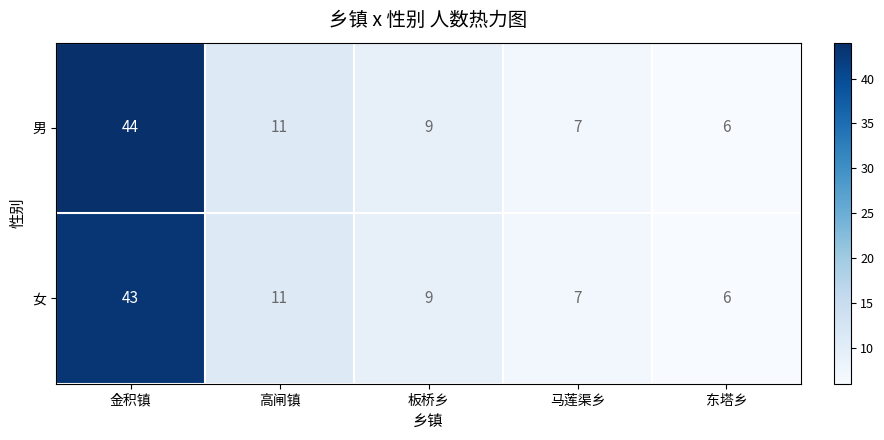

Which series has the widest spread of values?

男